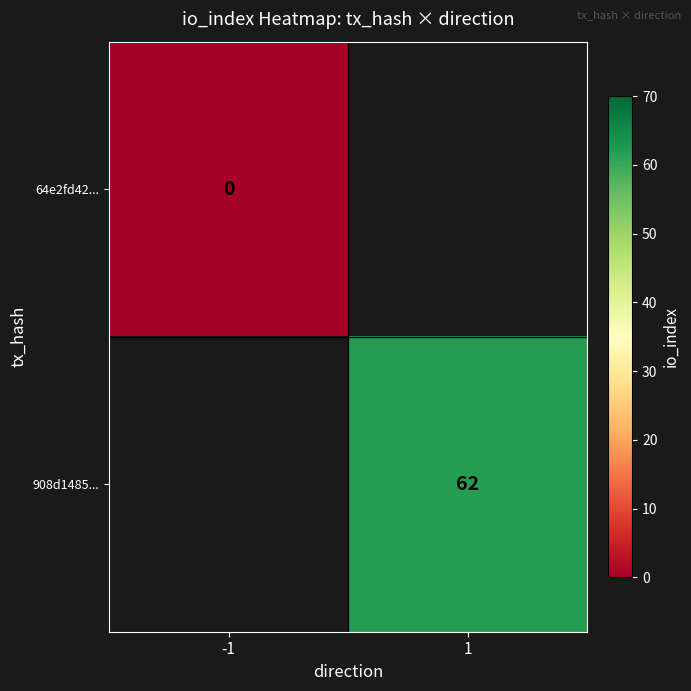

How many categories are shown in the chart?

2